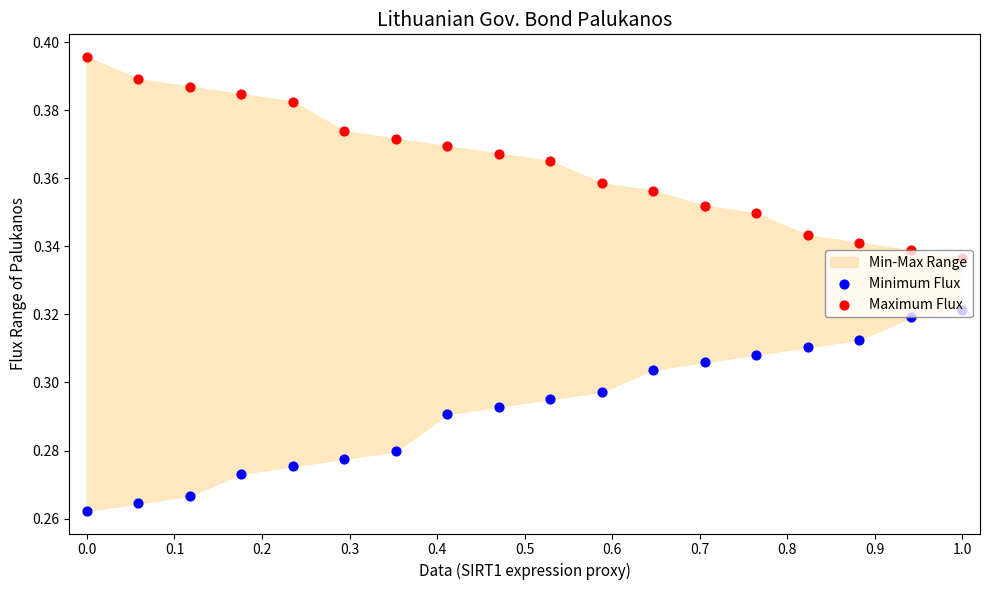

Which series reaches the maximum Y coordinate?

Maximum Flux